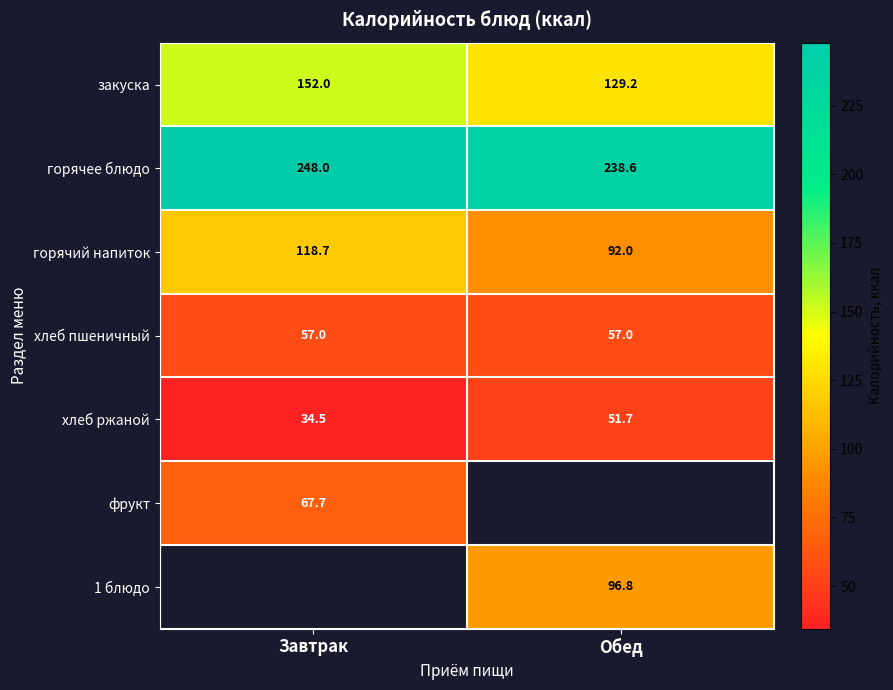

List the labels in order of хлеб ржаной value, largest first.

Обед, Завтрак